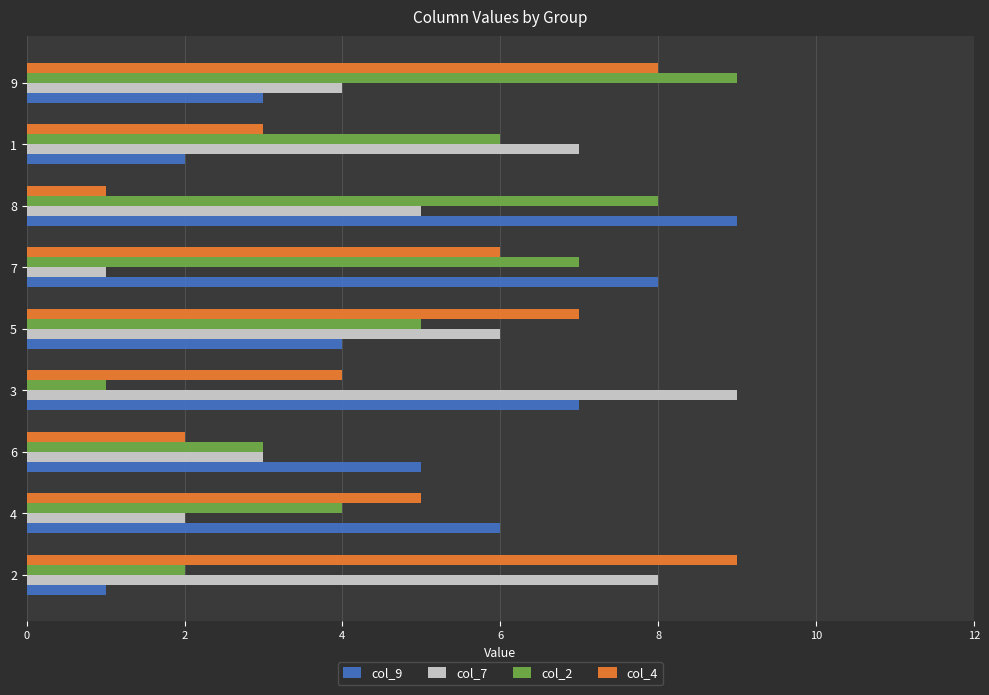

Which series changed the most between 2 and 6?

col_4